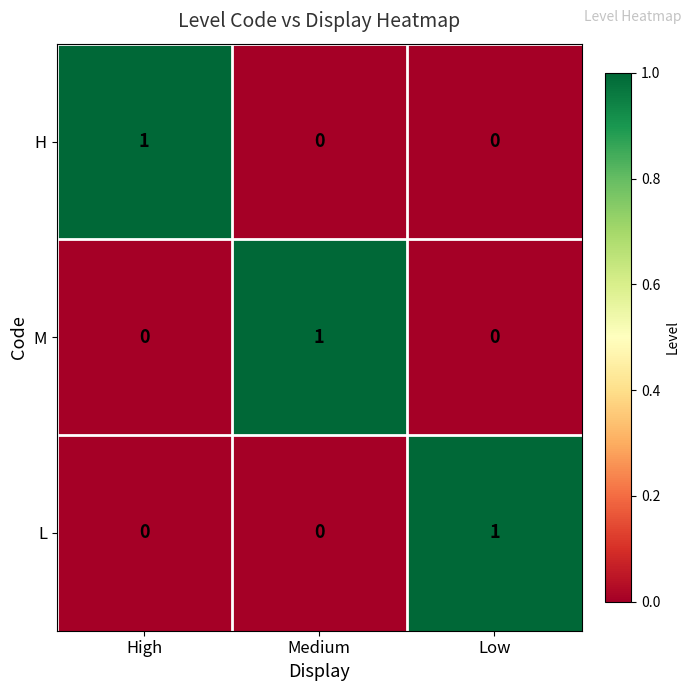

At which label does M reach its peak?

Medium